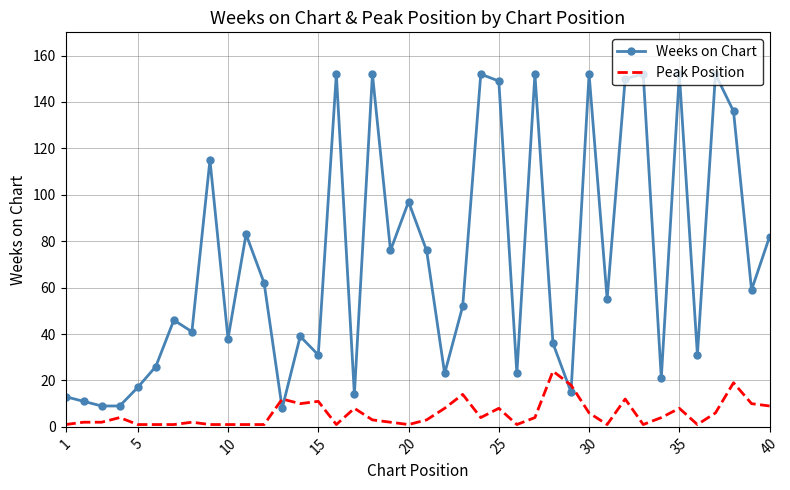

Which series has the largest total across all categories?

Weeks on Chart